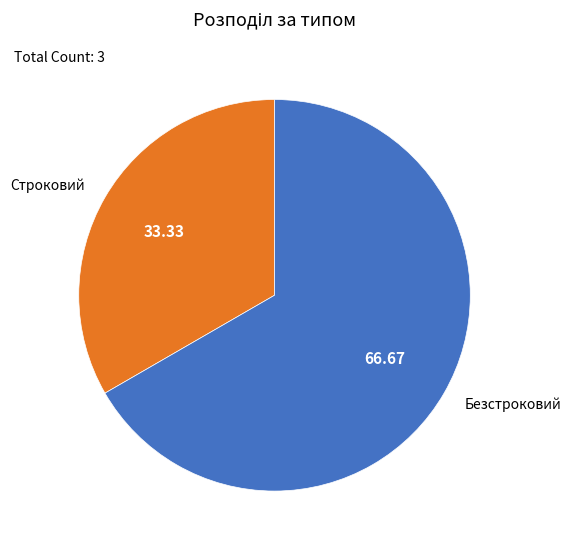

Do Строковий and Безстроковий together represent more than half of the pie?

Yes